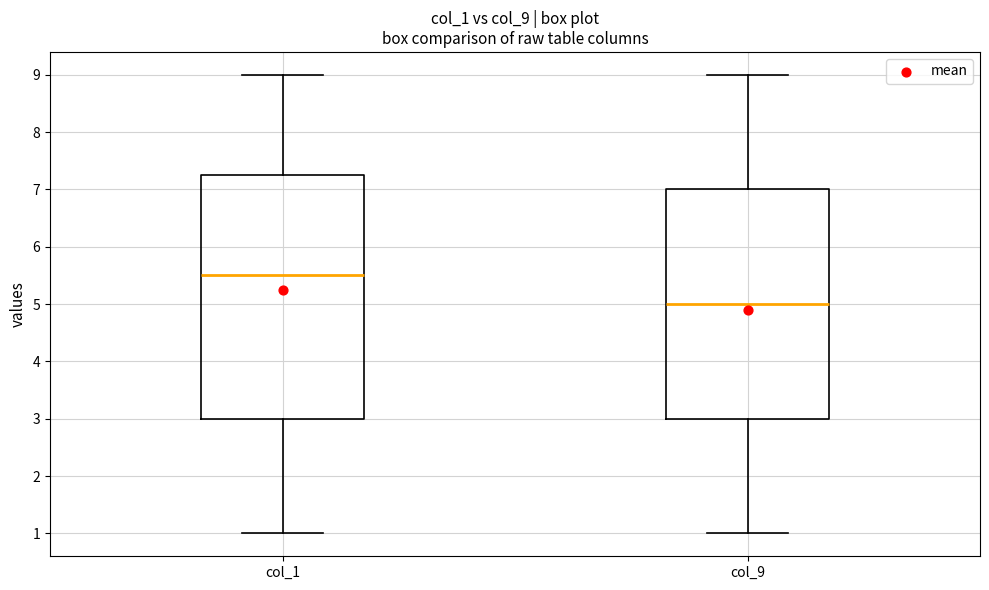

Reading left to right, transcribe this box plot: for each box, give where its median line is, the range the box spans, and where its two whiskers end, as read against the y-axis. The values are not printed on the chart, so give them approximately, as read against the axis.

col_1: median 5.5, box 3.0 to 7.3, whiskers 1.0 to 9.0
col_9: median 5.0, box 3.0 to 7.0, whiskers 1.0 to 9.0